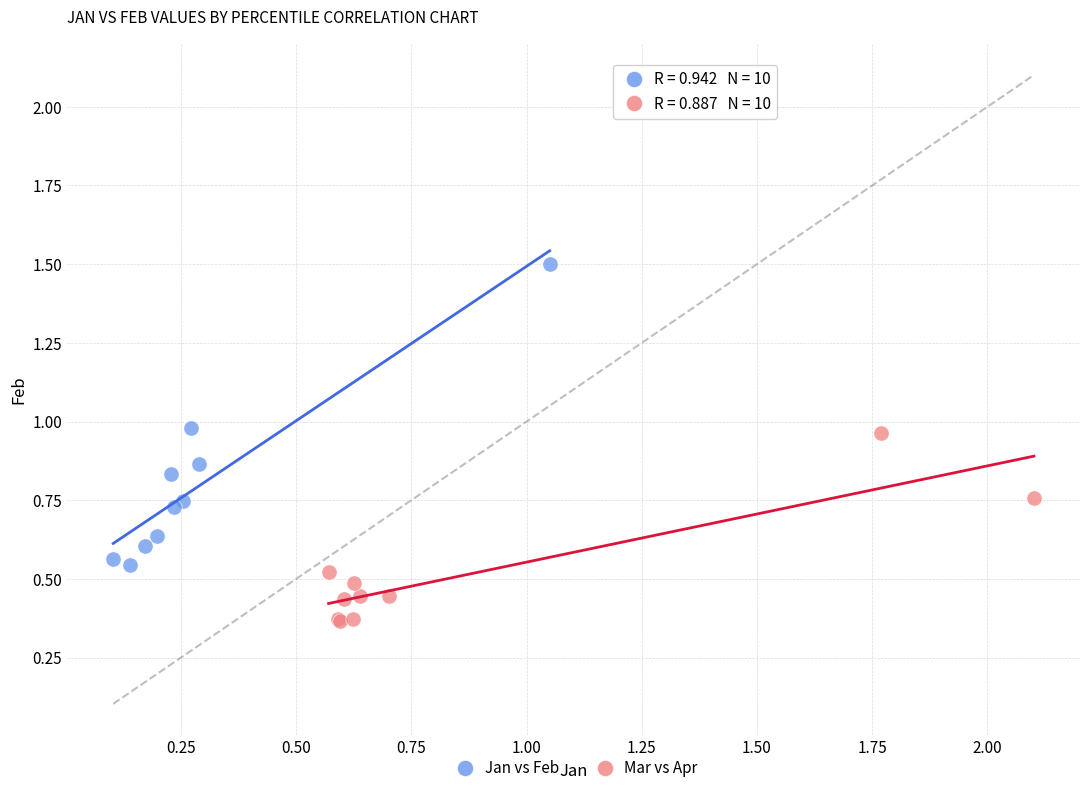

What are all the series names shown in the legend?

Jan vs Feb, Mar vs Apr